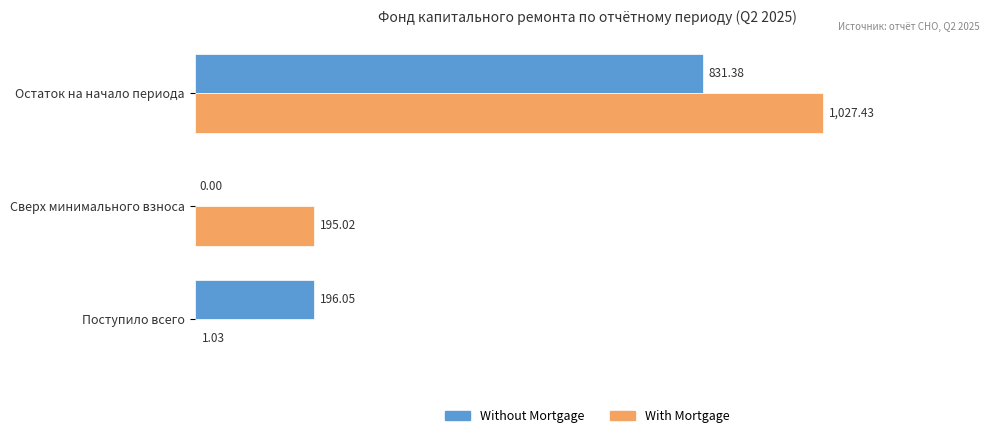

What is the maximum value shown in the chart?

1027.4